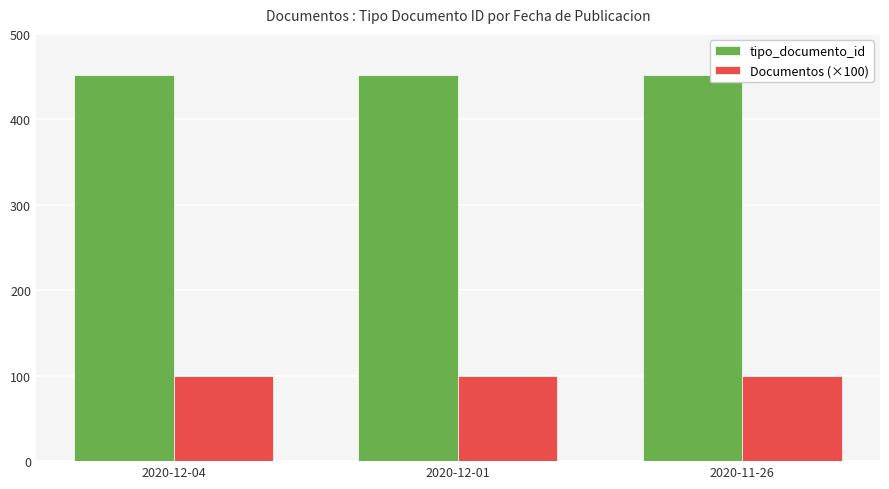

Reading right to left, transcribe all the data shown in this chart.

tipo_documento_id: 452	452	452
Documentos (×100): 100	100	100